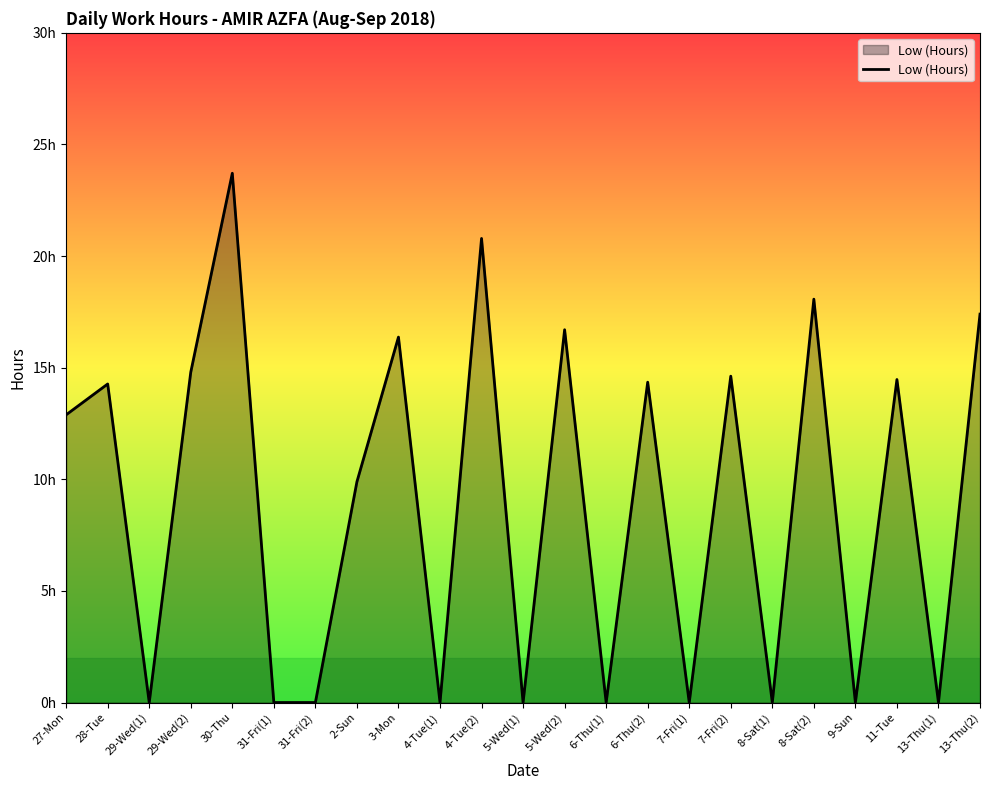

What is the average value?

9.1